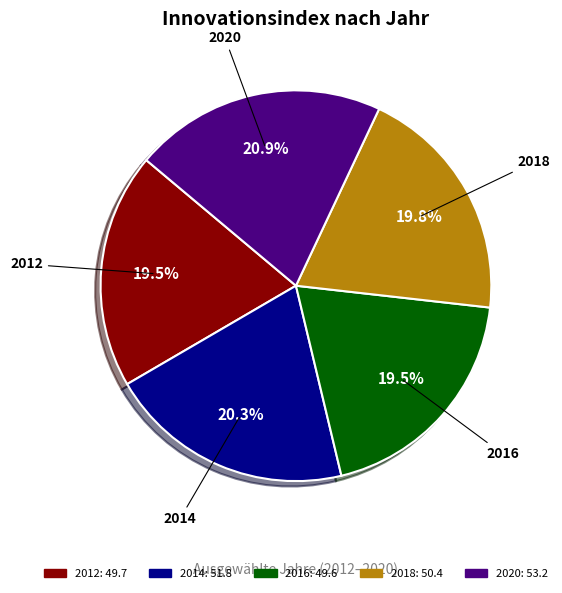

Which slice is the largest?

2020